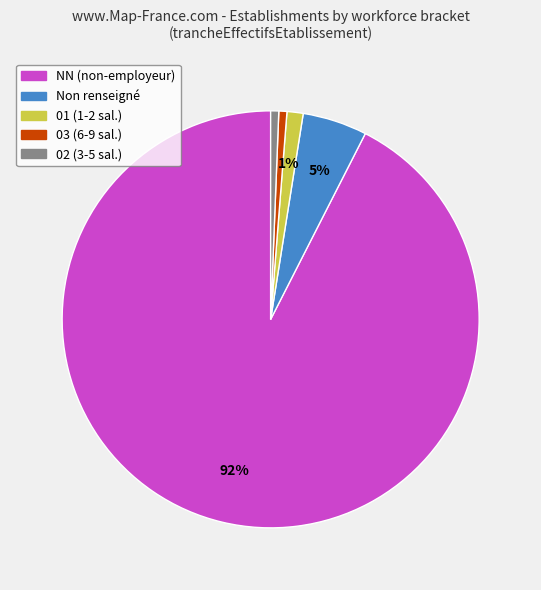

To the nearest percent, what is the average slice percentage?

20%